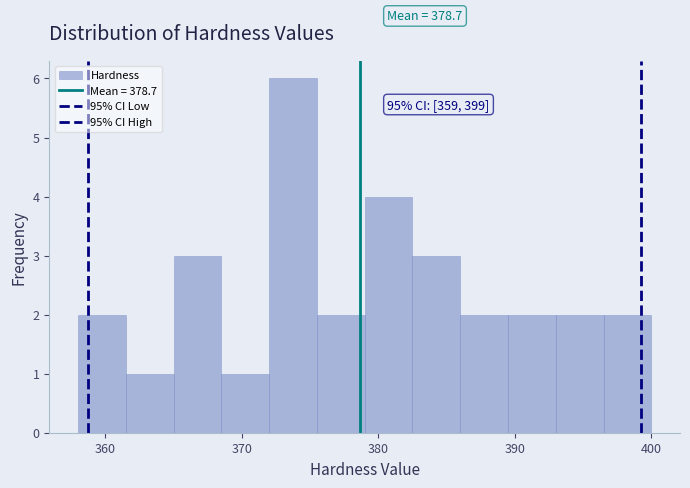

Read against the x-axis, roughly where is the centre of the tallest bar?

374